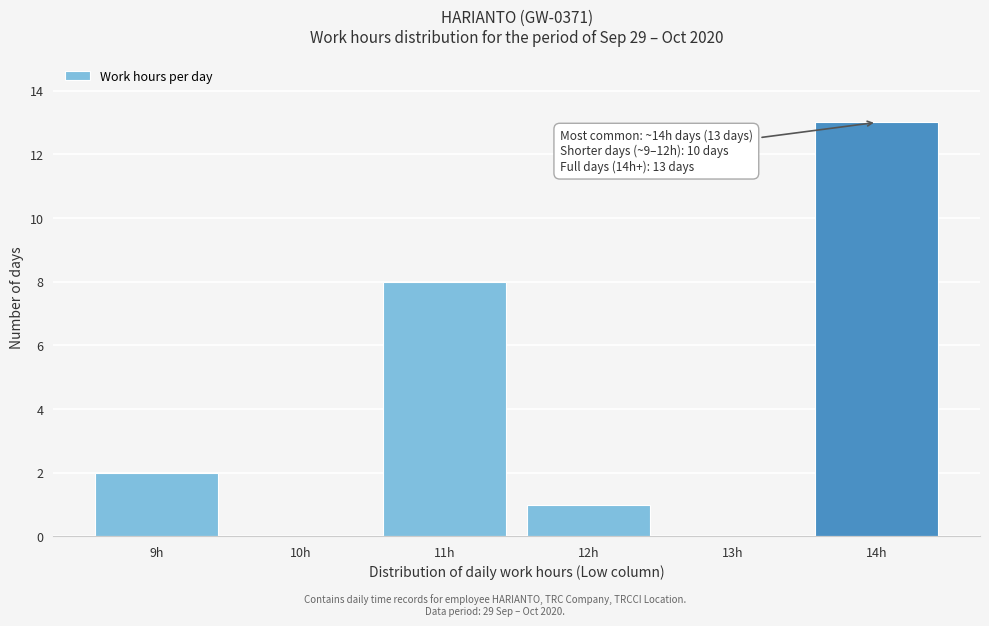

Reading left to right, what are all the values shown in this chart?

9h=2	10h=0	11h=8	12h=1	13h=0	14h=13